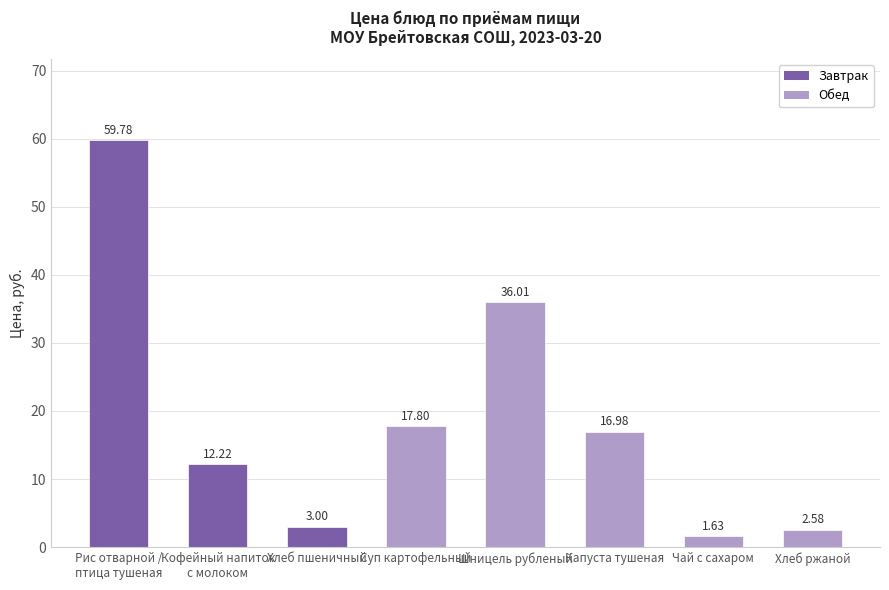

What position from the left is Рис отварной /
птица тушеная?

1